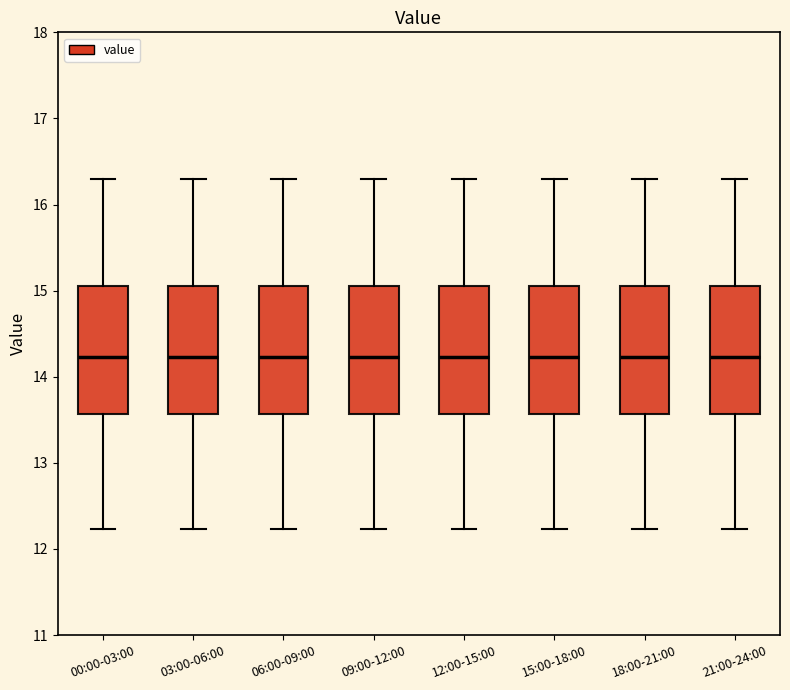

Where does the upper whisker of the box for 15:00-18:00 end on the y-axis? The values are not printed on the chart, so give them approximately, as read against the axis.

16.3